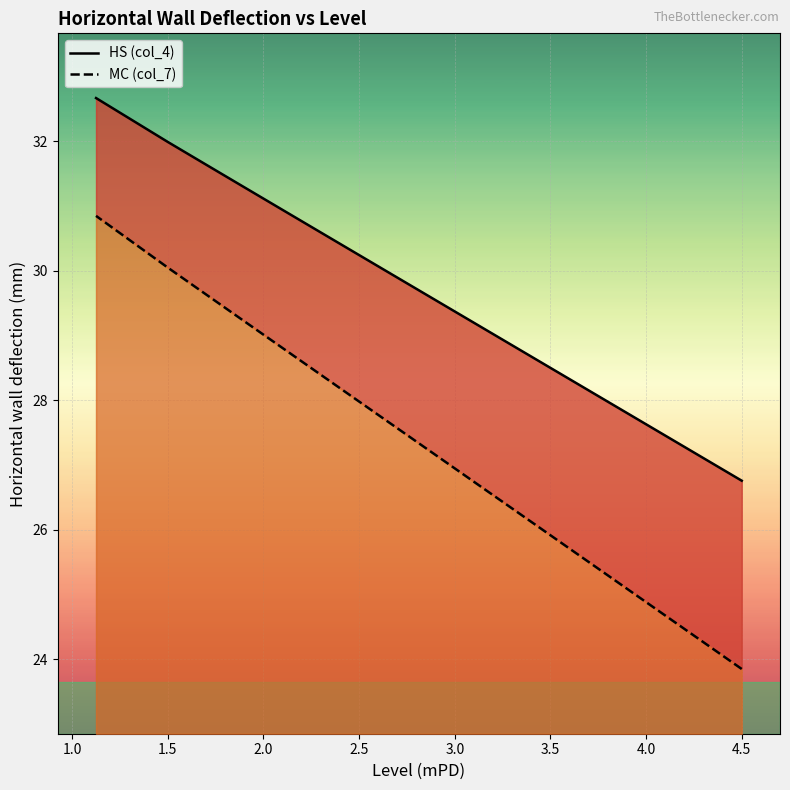

True or false: MC (col_7) and HS (col_4) intersect in this chart.

False